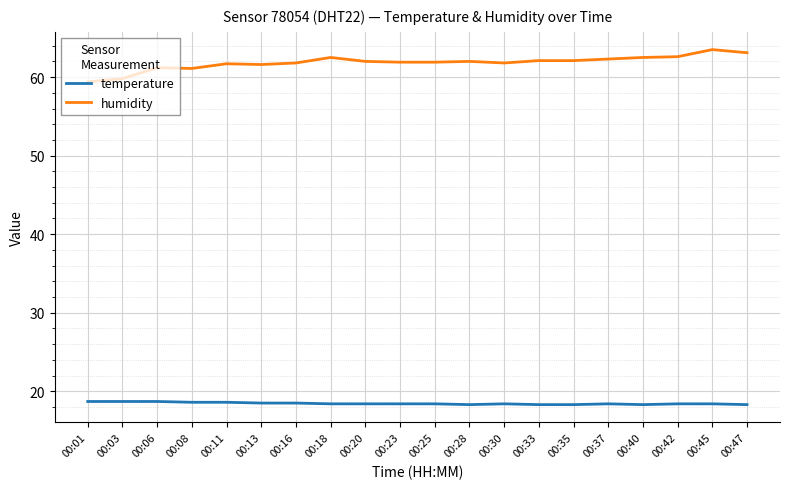

The value of temperature at 00:28 is 18.3. True or false?

True